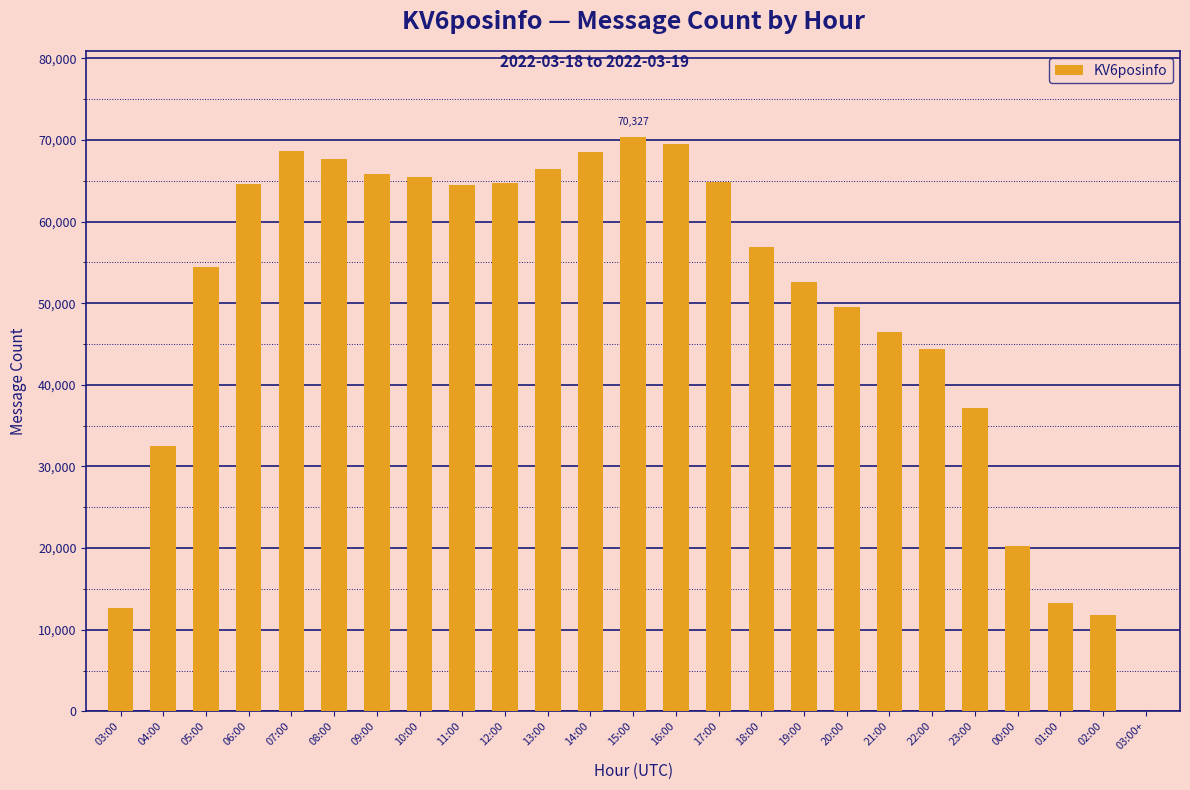

What is the change in value from 06:00 to 14:00?

+3966